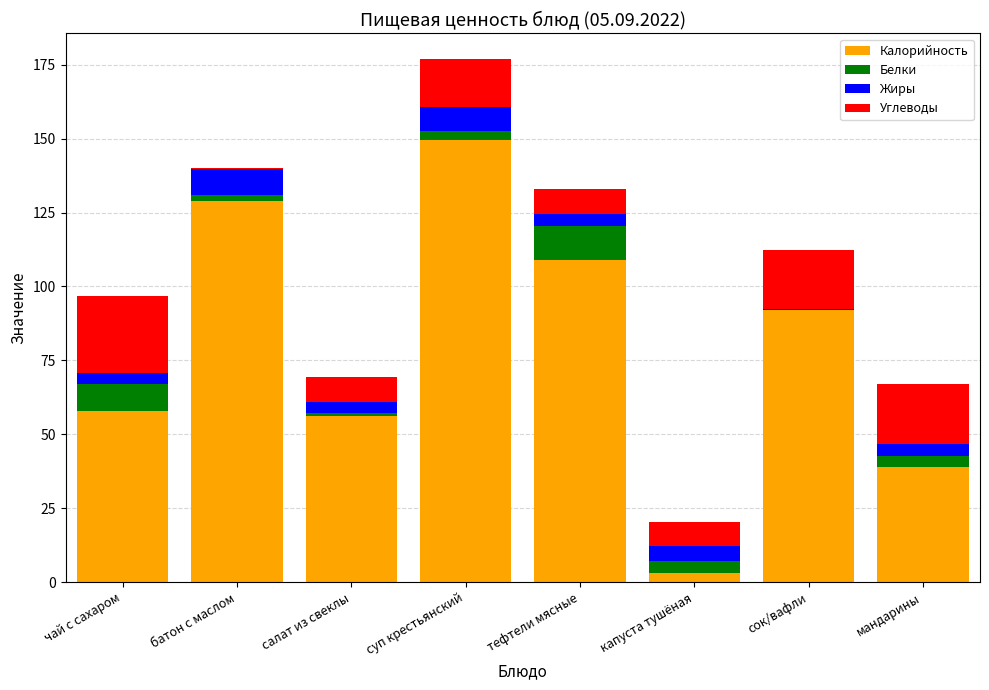

What is the highest value of the Калорийность series?

149.4